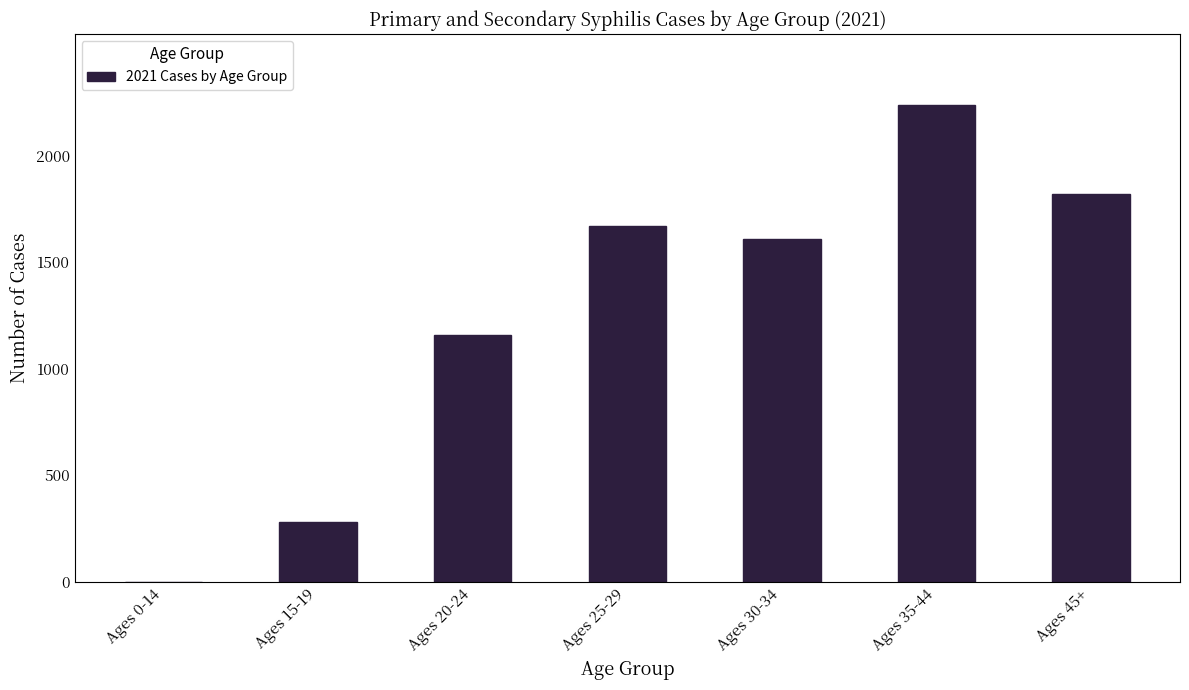

Reading right to left, extract all data points from this chart.

Ages 45+=1817	Ages 35-44=2234	Ages 30-34=1608	Ages 25-29=1670	Ages 20-24=1158	Ages 15-19=280	Ages 0-14=2